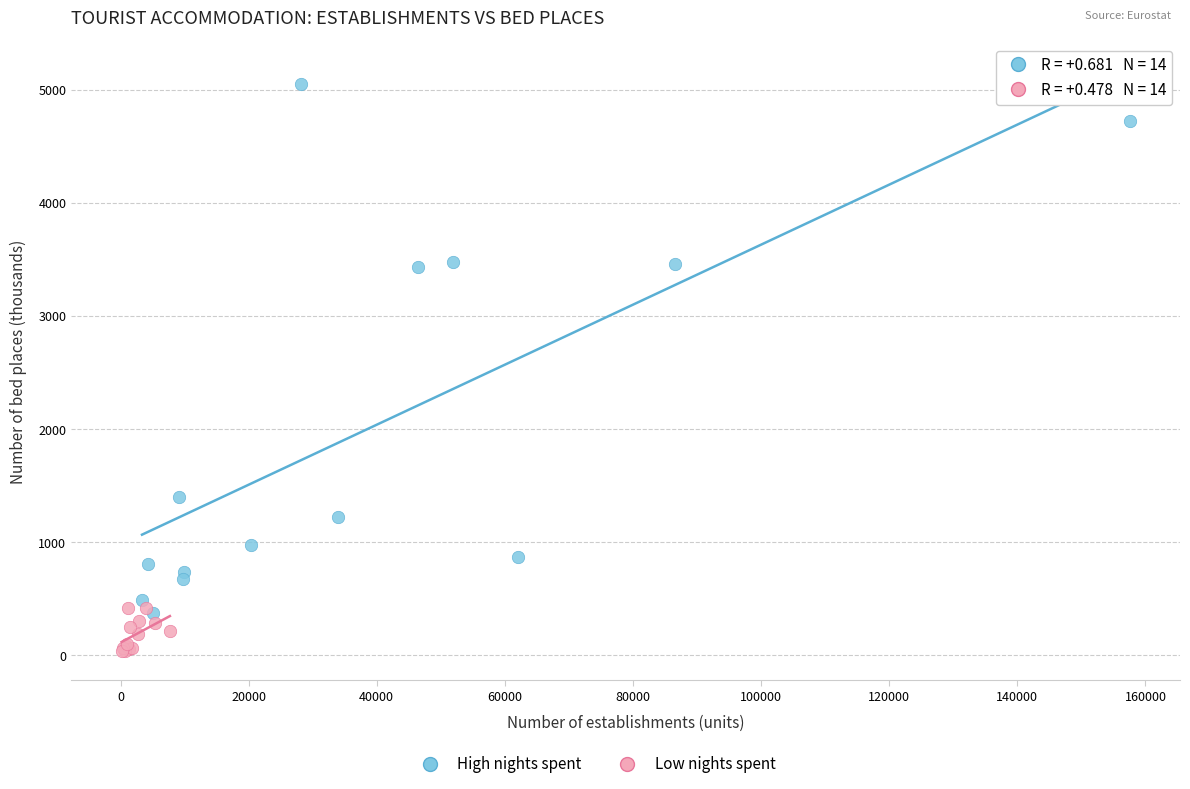

Which series reaches the minimum Y coordinate?

Low nights spent